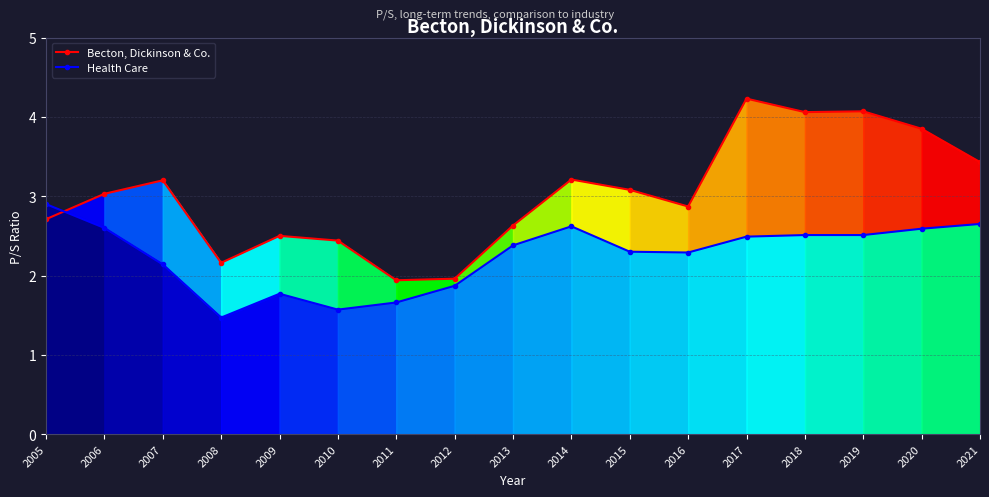

True or false: Becton, Dickinson & Co. has a value of 4.0 at 2016.

False